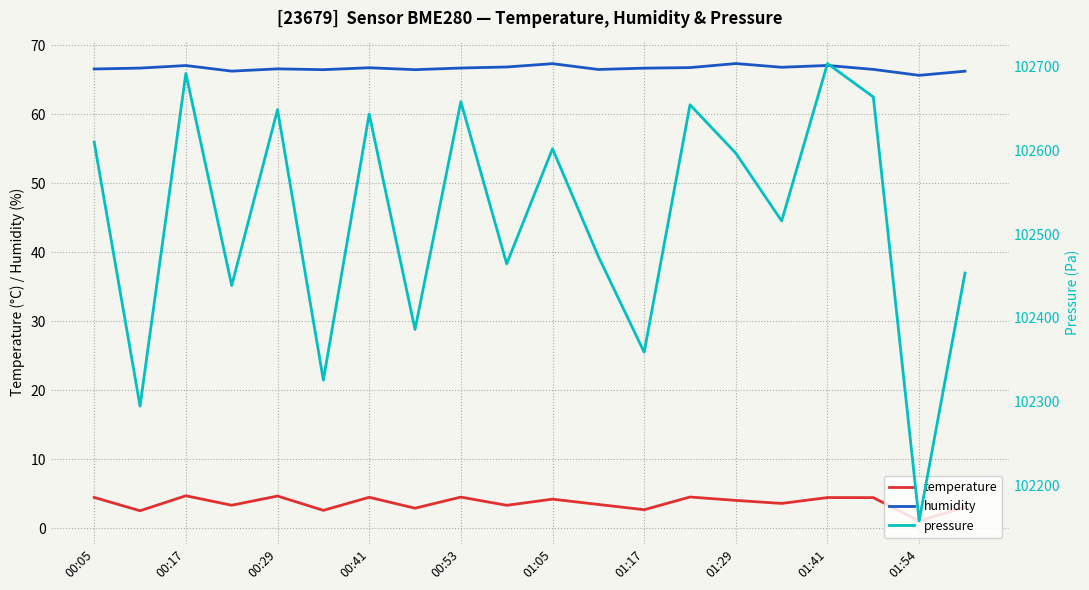

Count the number of categories in the chart.

20